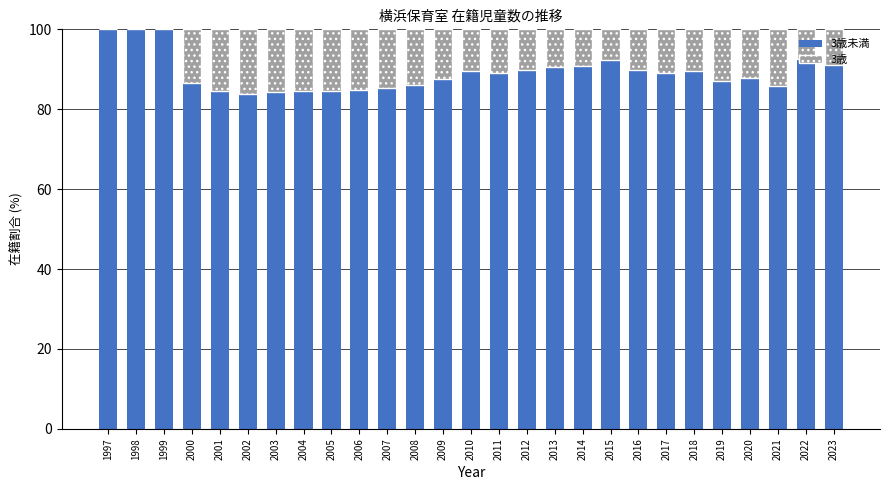

What is the total value across all series at 2007?

100.0